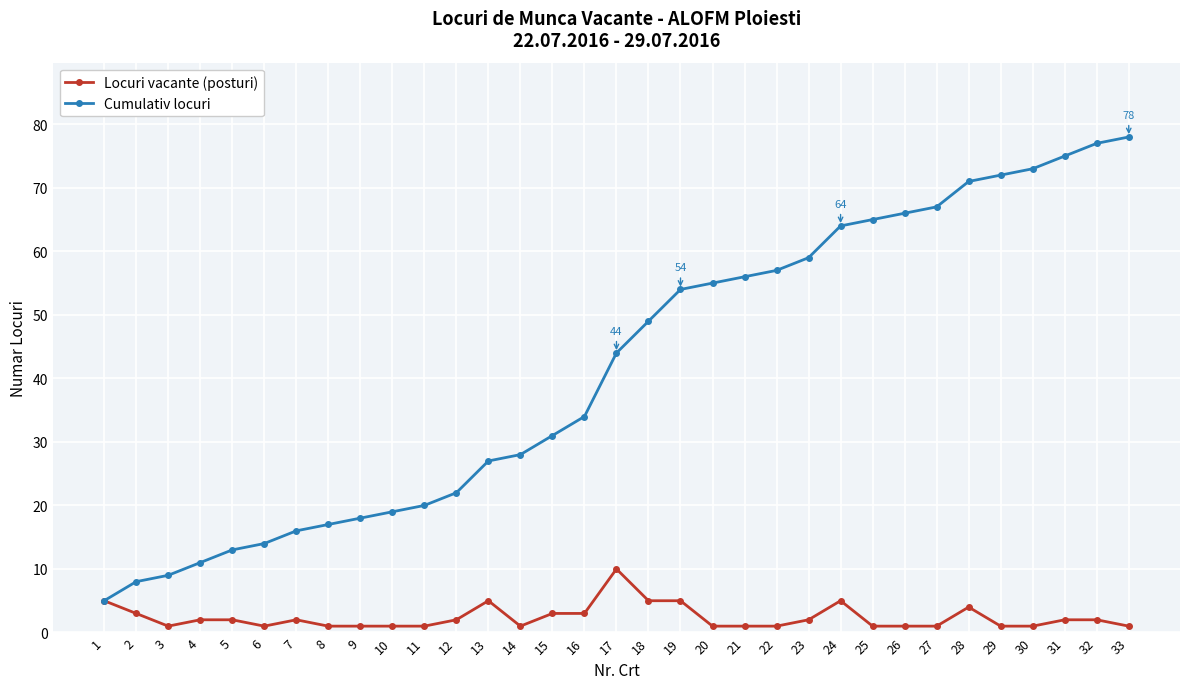

Read the Locuri vacante (posturi) value at 8.

1